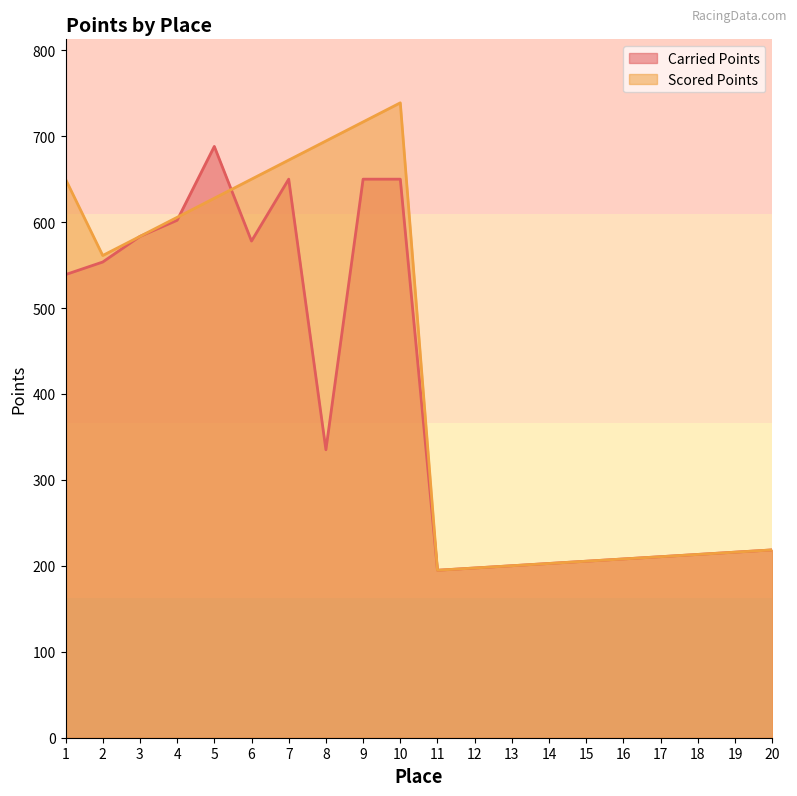

What is the greatest value displayed?

738.8